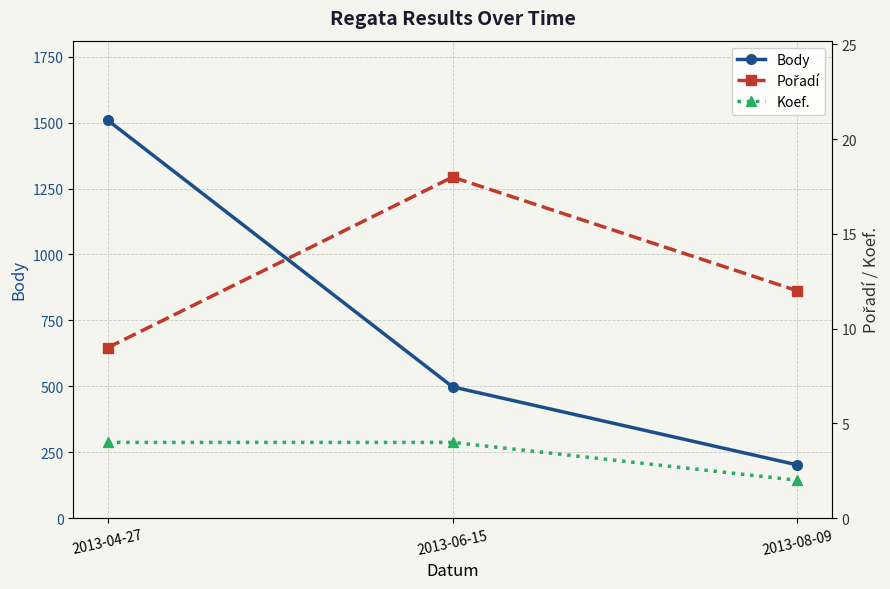

How many lines are shown in the chart?

3